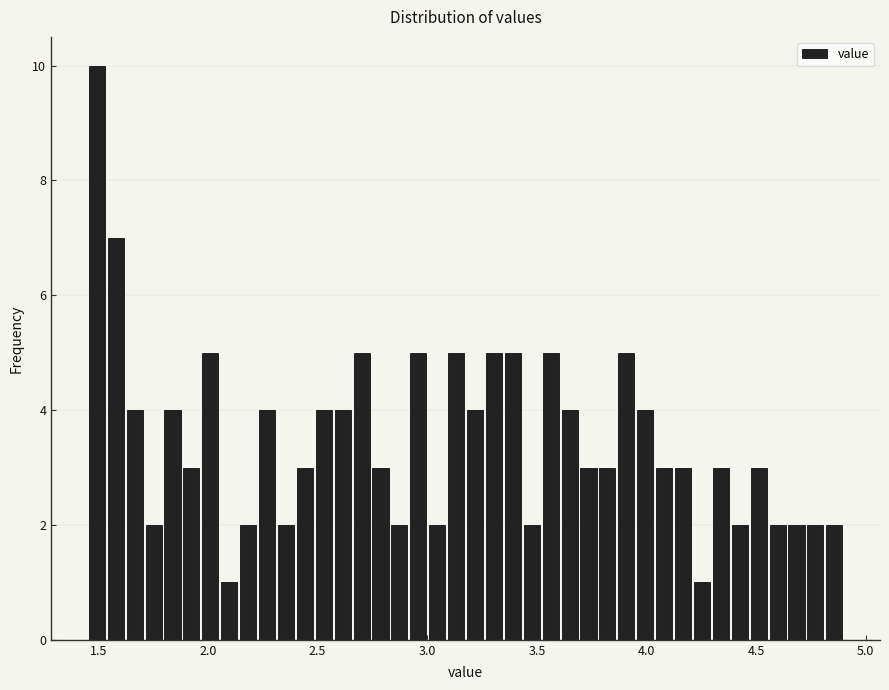

Read against the x-axis, roughly where is the centre of the tallest bar?

1.50